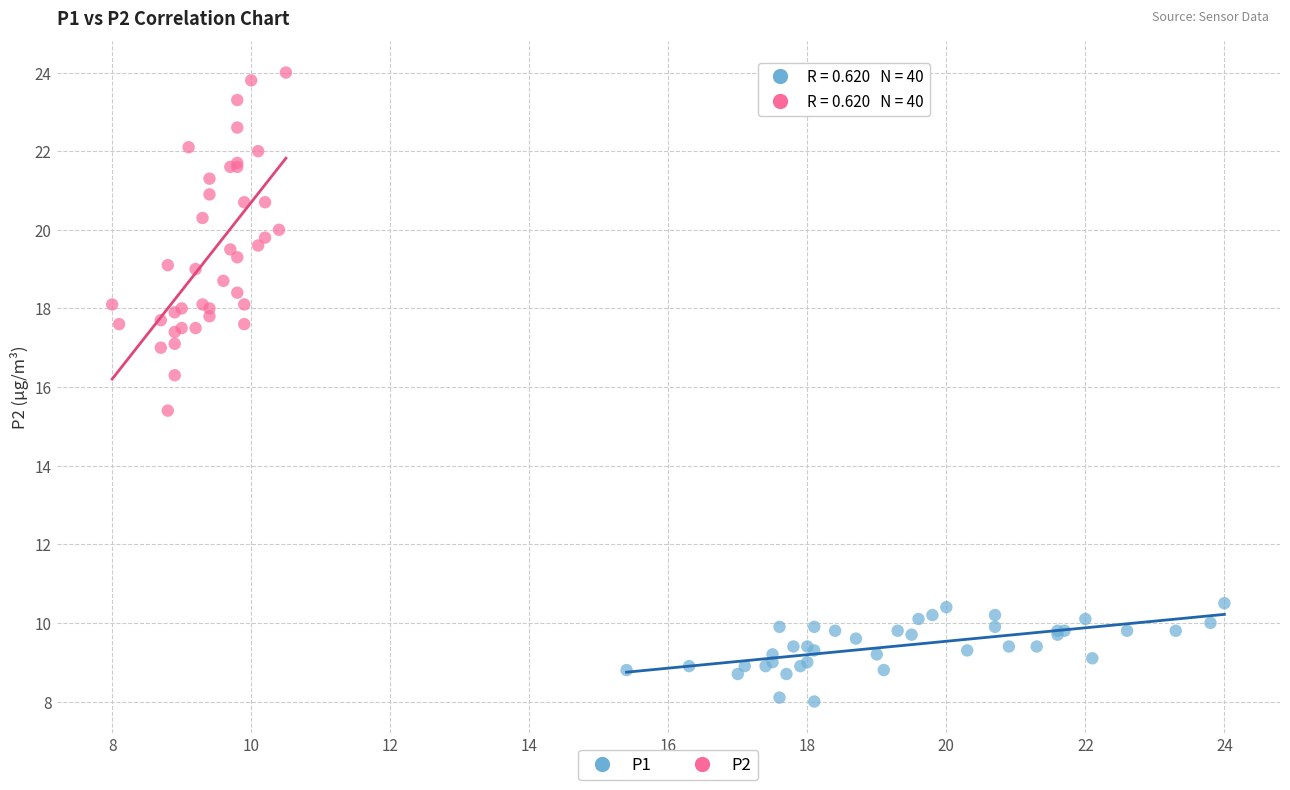

Which series contains the lowest Y value?

P1